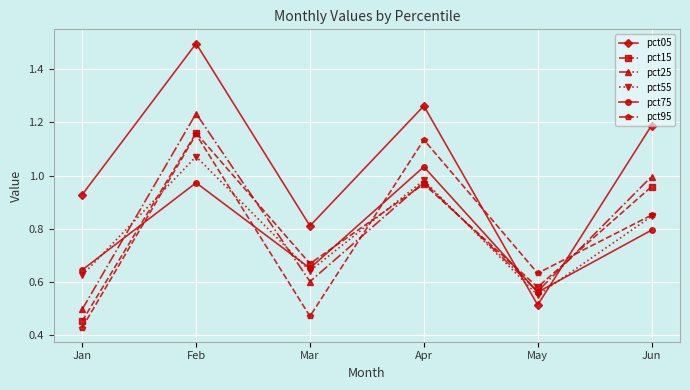

What is the maximum value for pct05?

1.5